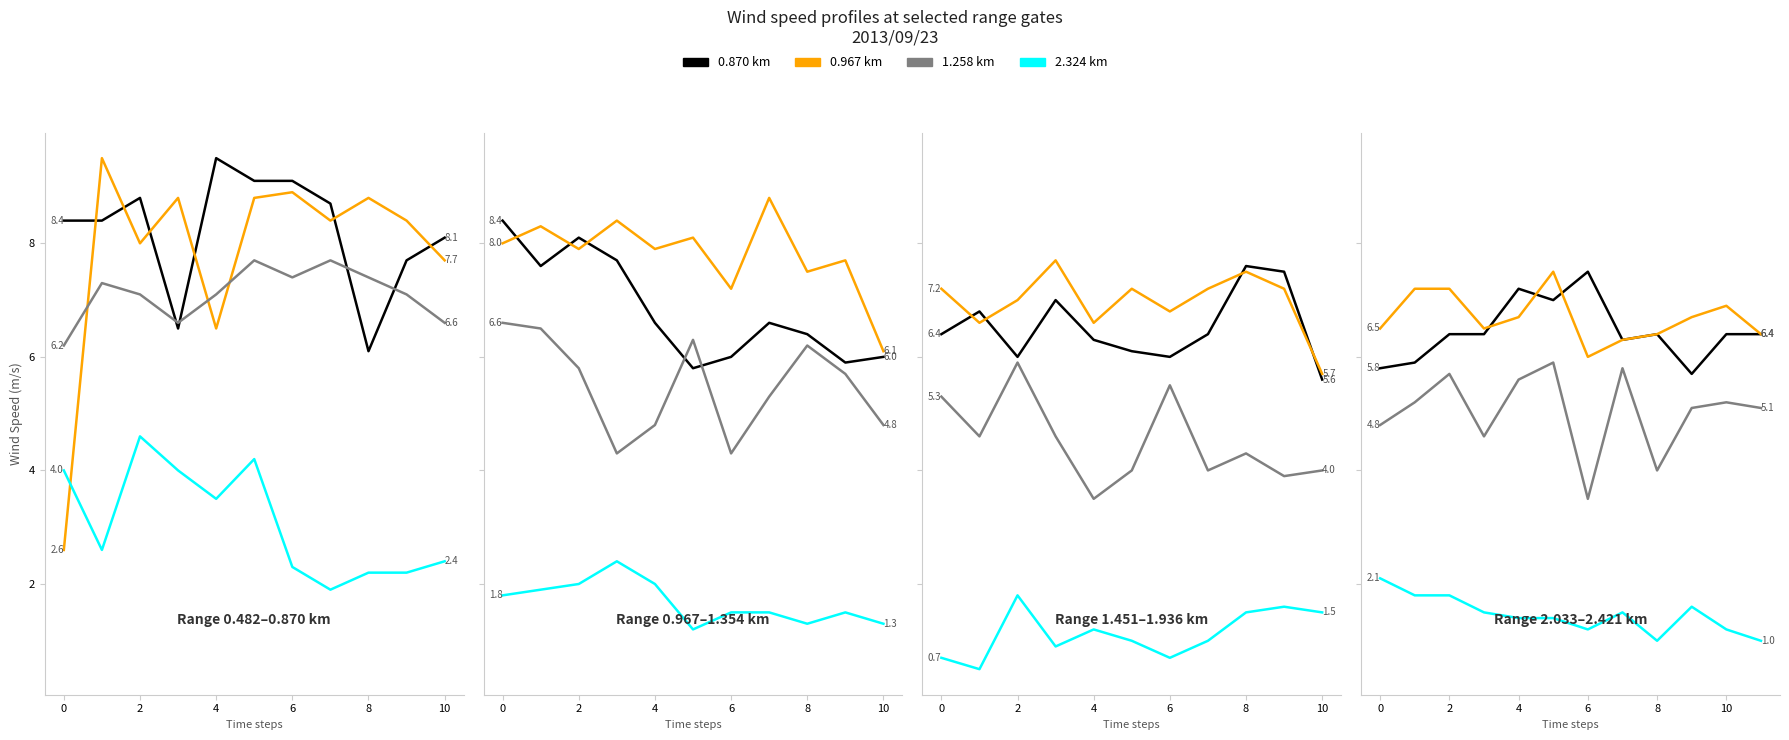

Is it true that 0.870 km equals 7.5 at 6?

True